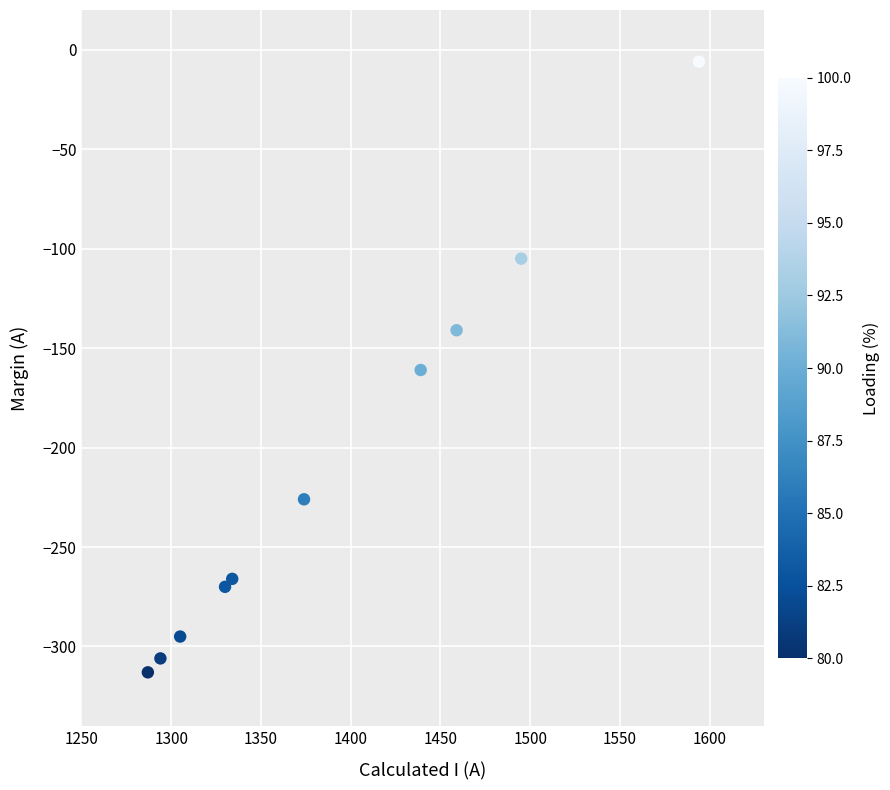

What is the range of X values (max minus min)?

307